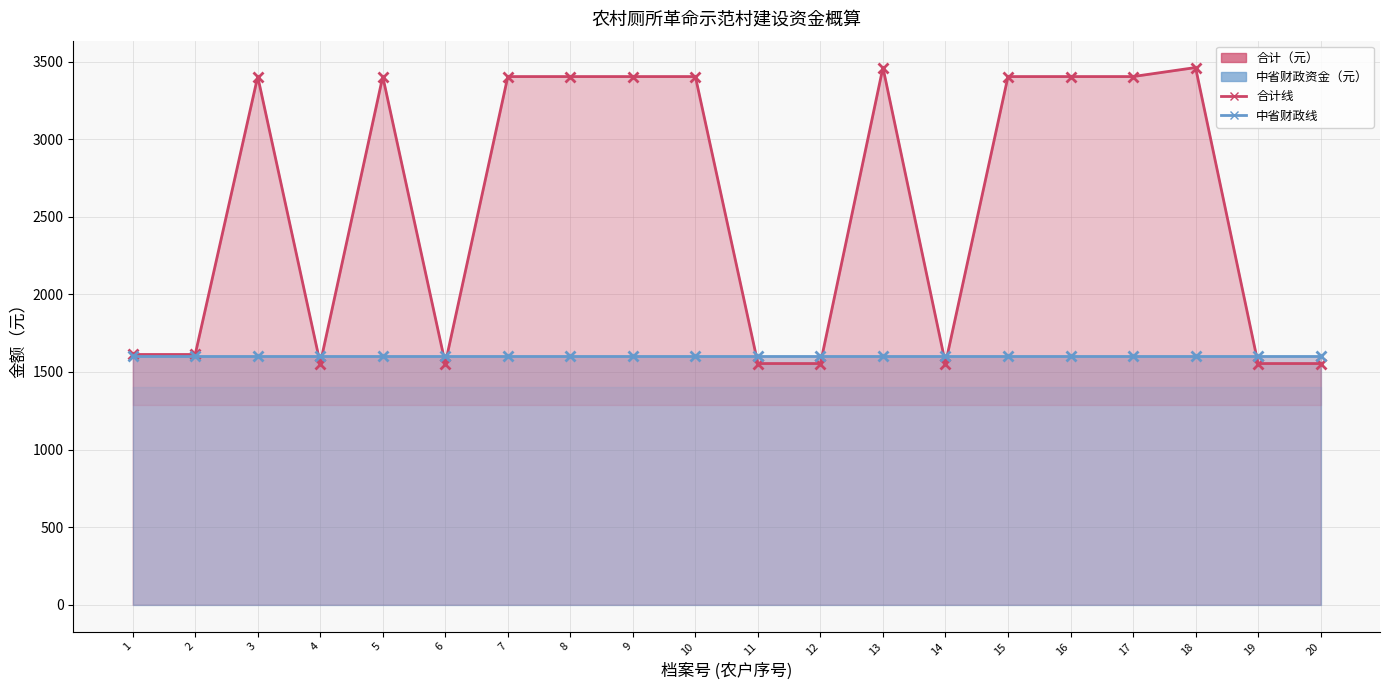

List the series in order of their peak value, highest first.

合计线, 中省财政线